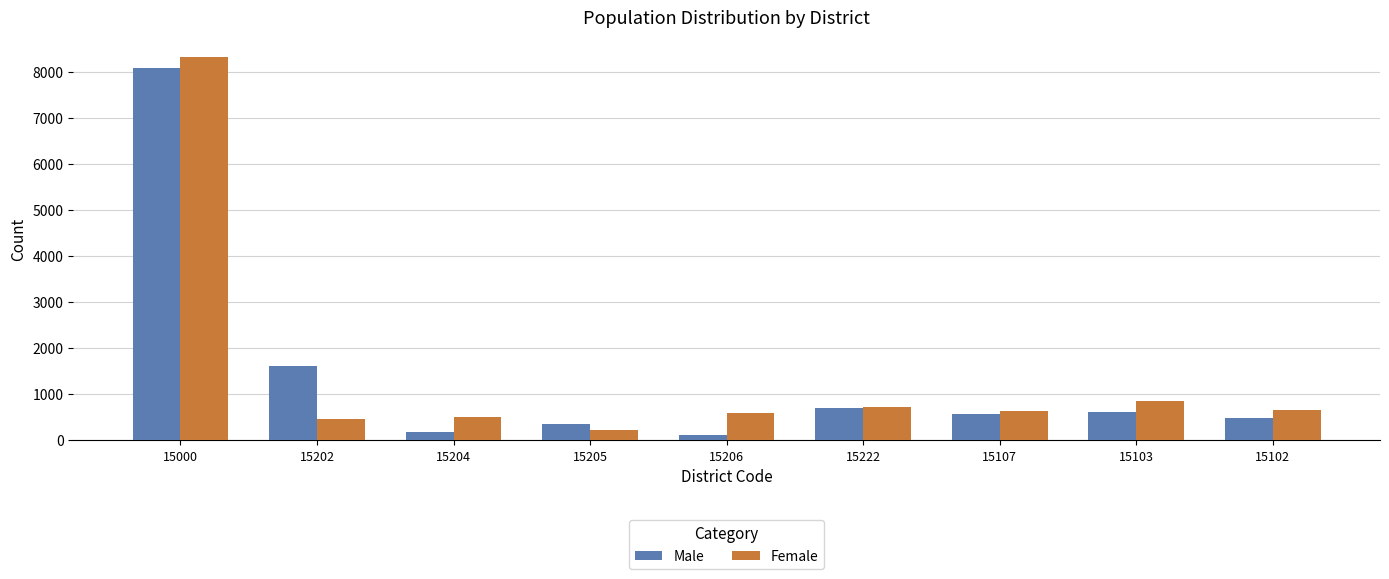

How many data points does each series have?

9